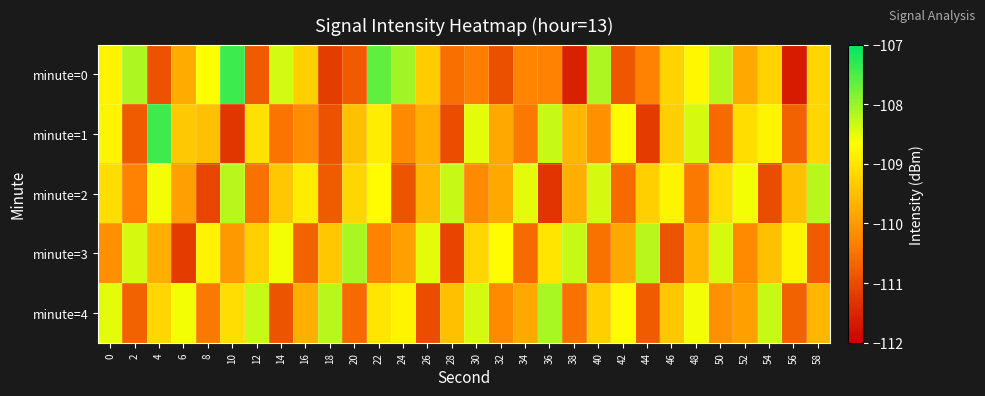

Between 56 and 58, which series saw the biggest shift?

minute=0